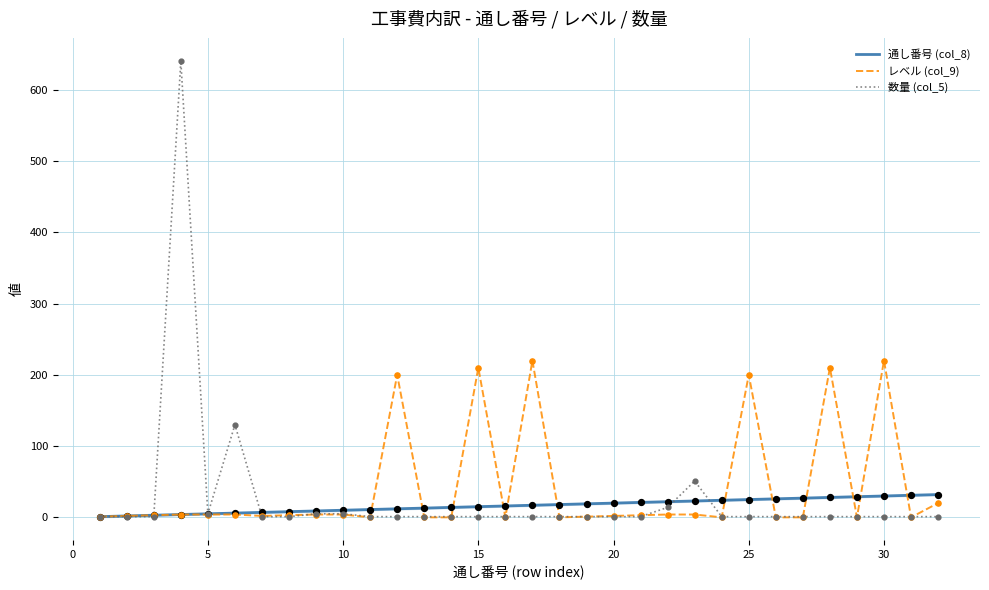

Which series has the widest spread of values?

数量 (col_5)